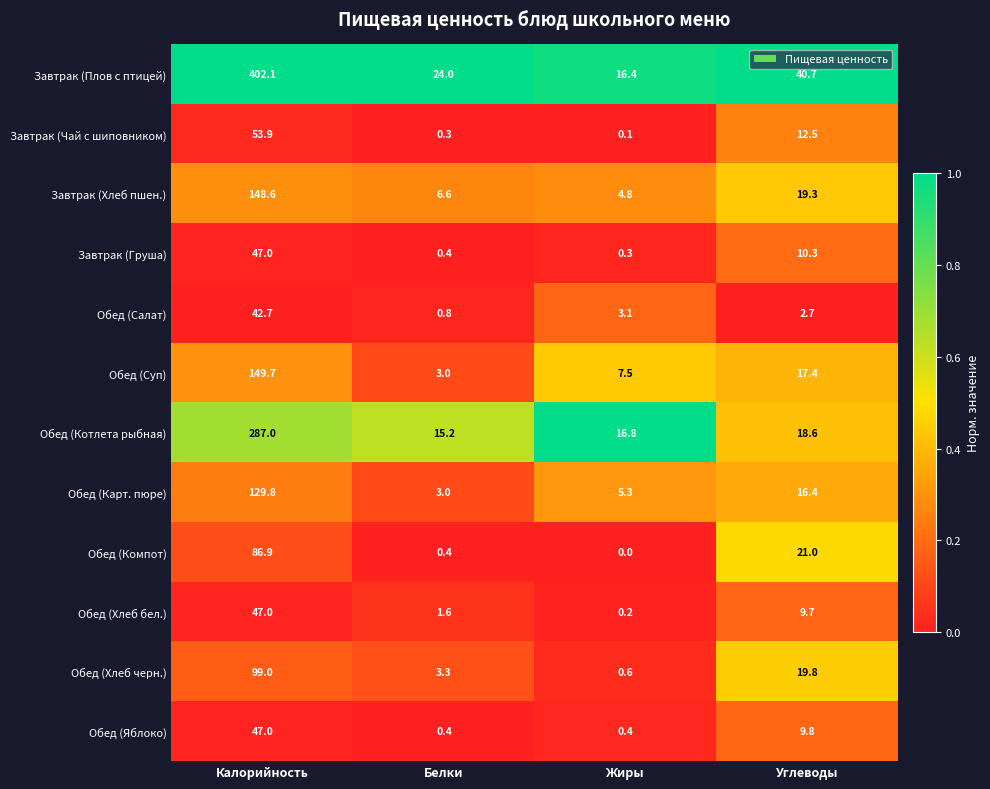

At how many categories does at least one series exceed 0?

4